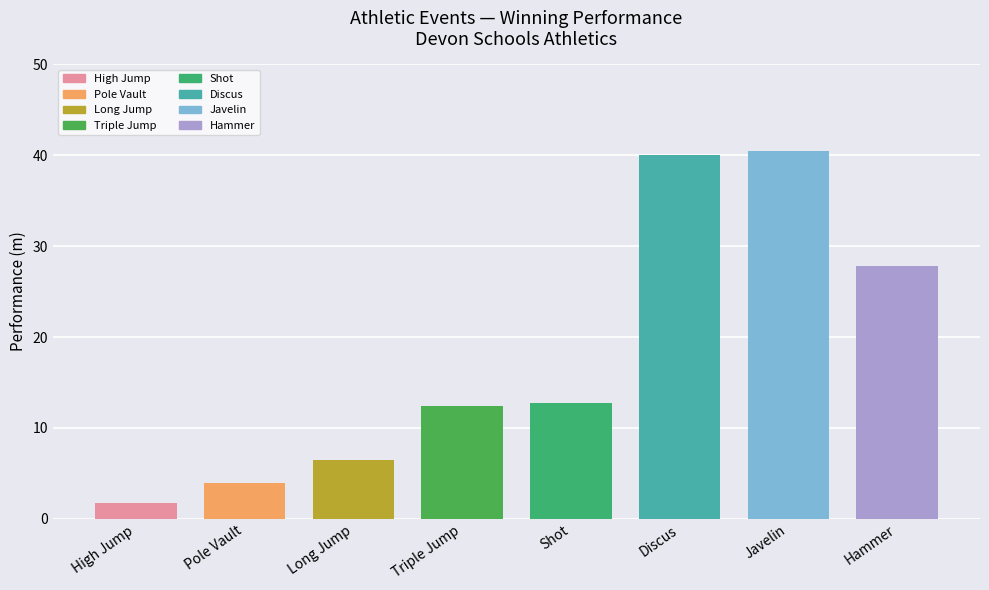

Reading left to right, extract all data points from this chart.

1.8	3.9	6.5	12.4	12.8	40.0	40.4	27.8